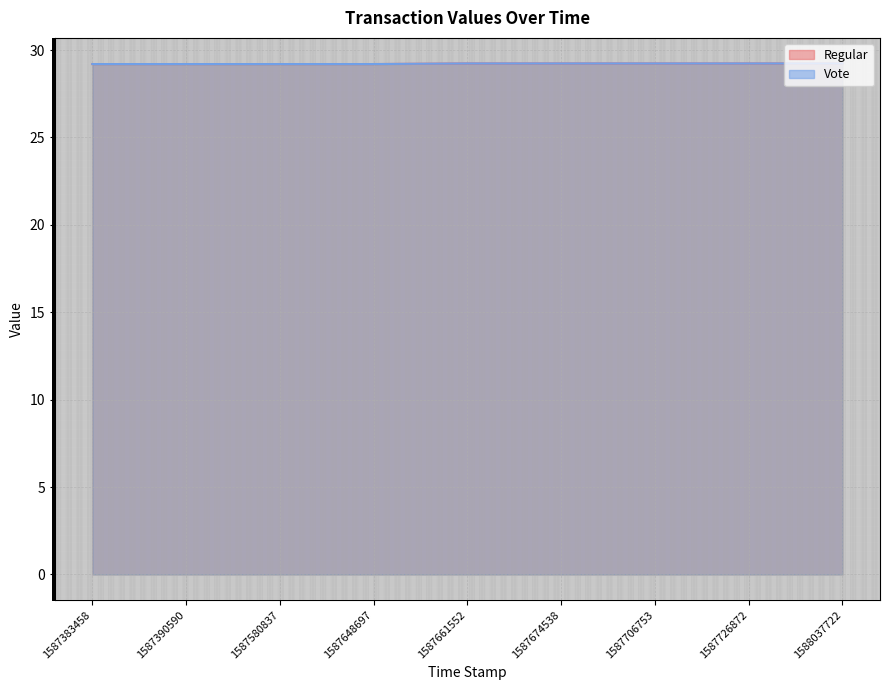

At 1587390590, list the series in order from largest to smallest.

Regular, Vote